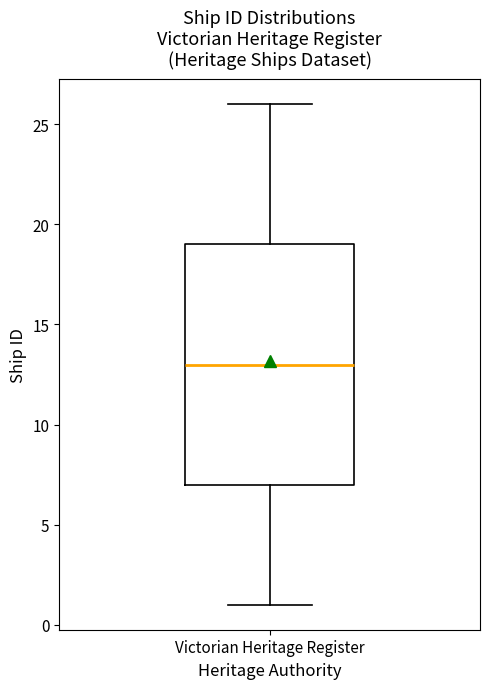

Read this box plot against the y-axis: the position of the median line, the range covered by the box, and the ends of both whiskers. The values are not printed on the chart, so give them approximately, as read against the axis.

median 13, box 7 to 19, whiskers 1 to 26